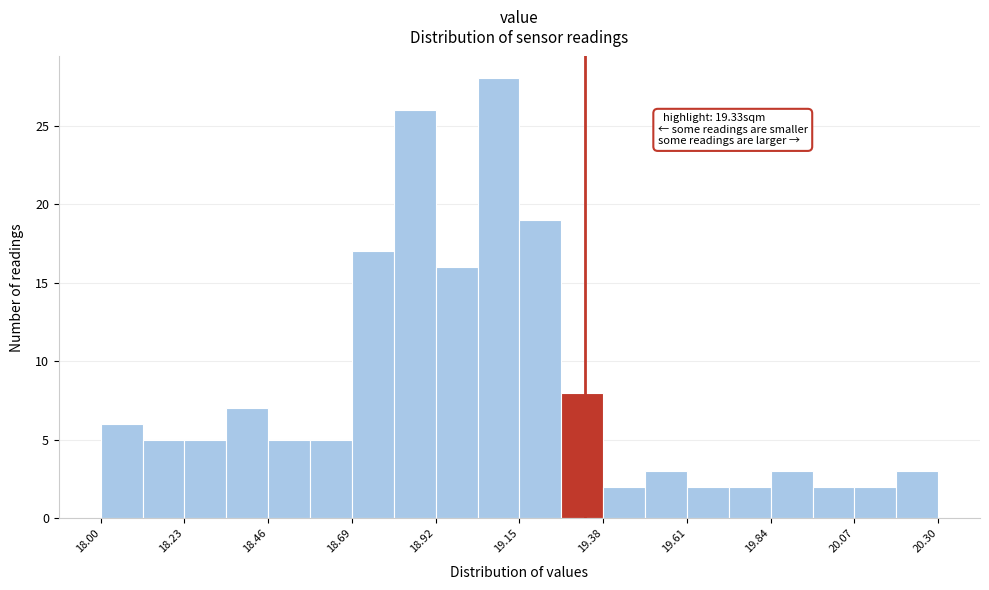

Around what value on the x-axis is the tallest bar? Give the approximate position of its centre, as read against the axis.

19.10